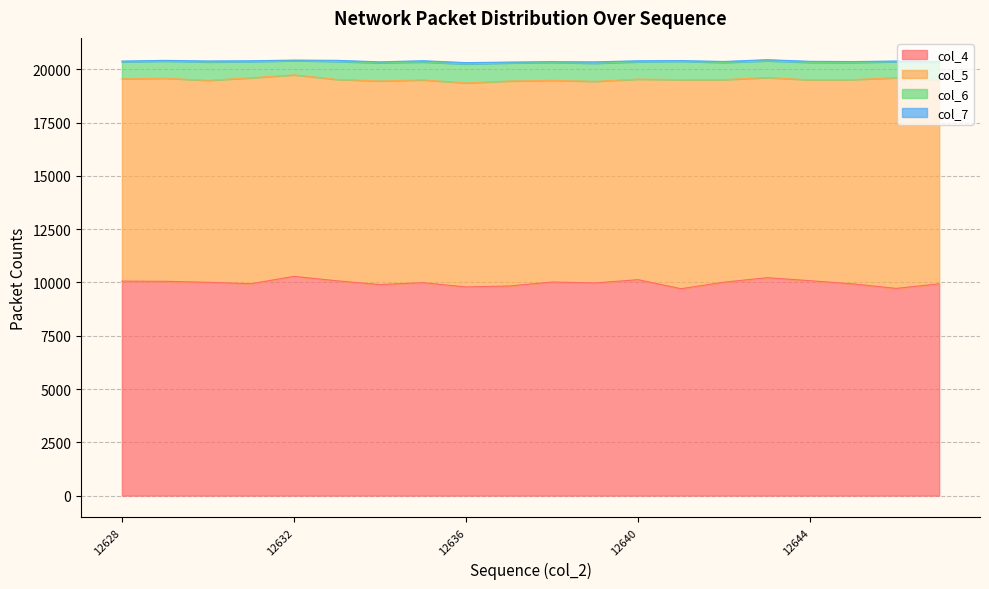

Which series has the largest range (max minus min)?

col_4